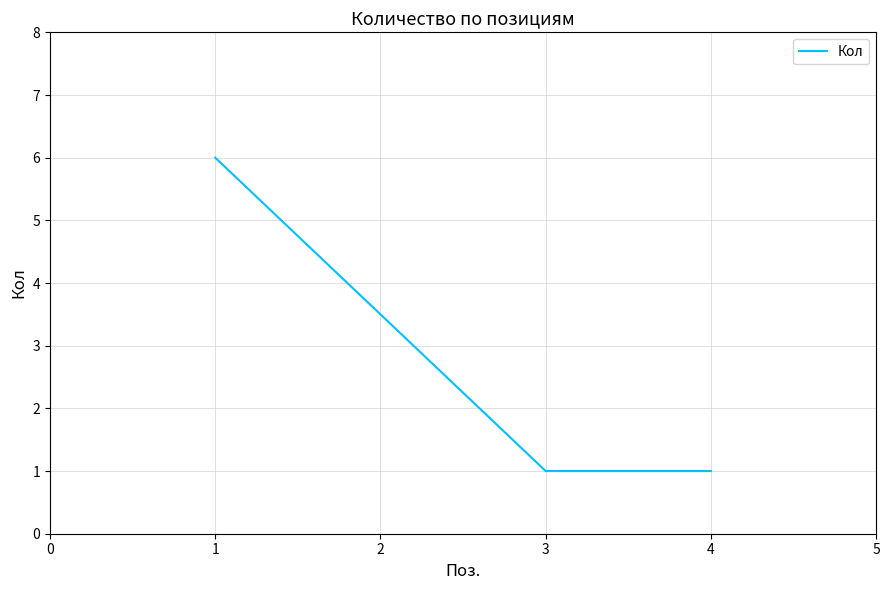

The chart shows a value of 1 at 4. True or false?

True